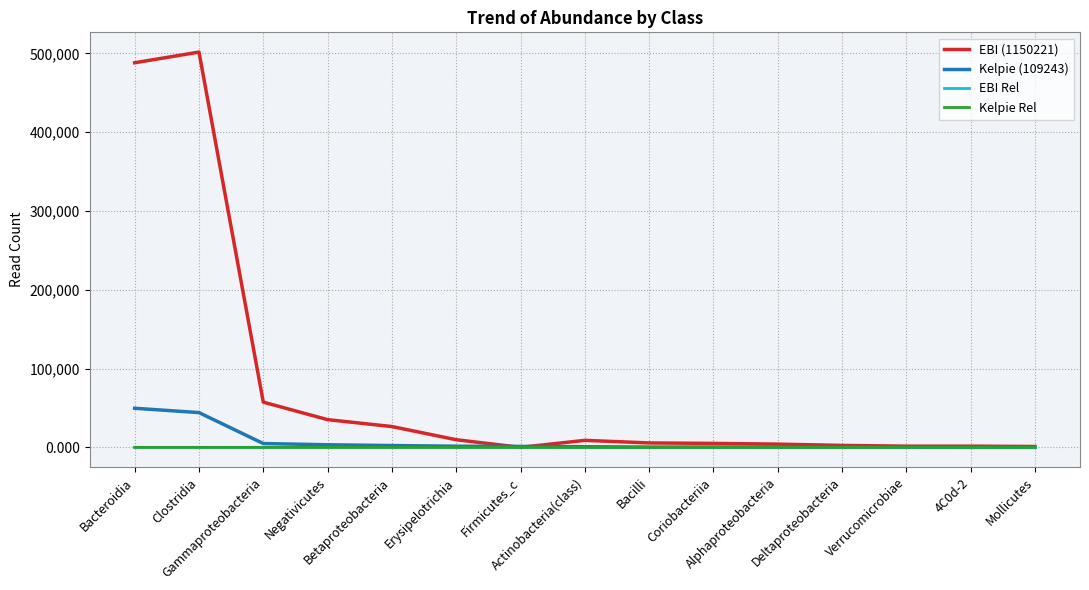

Which series has the widest spread of values?

EBI (1150221)